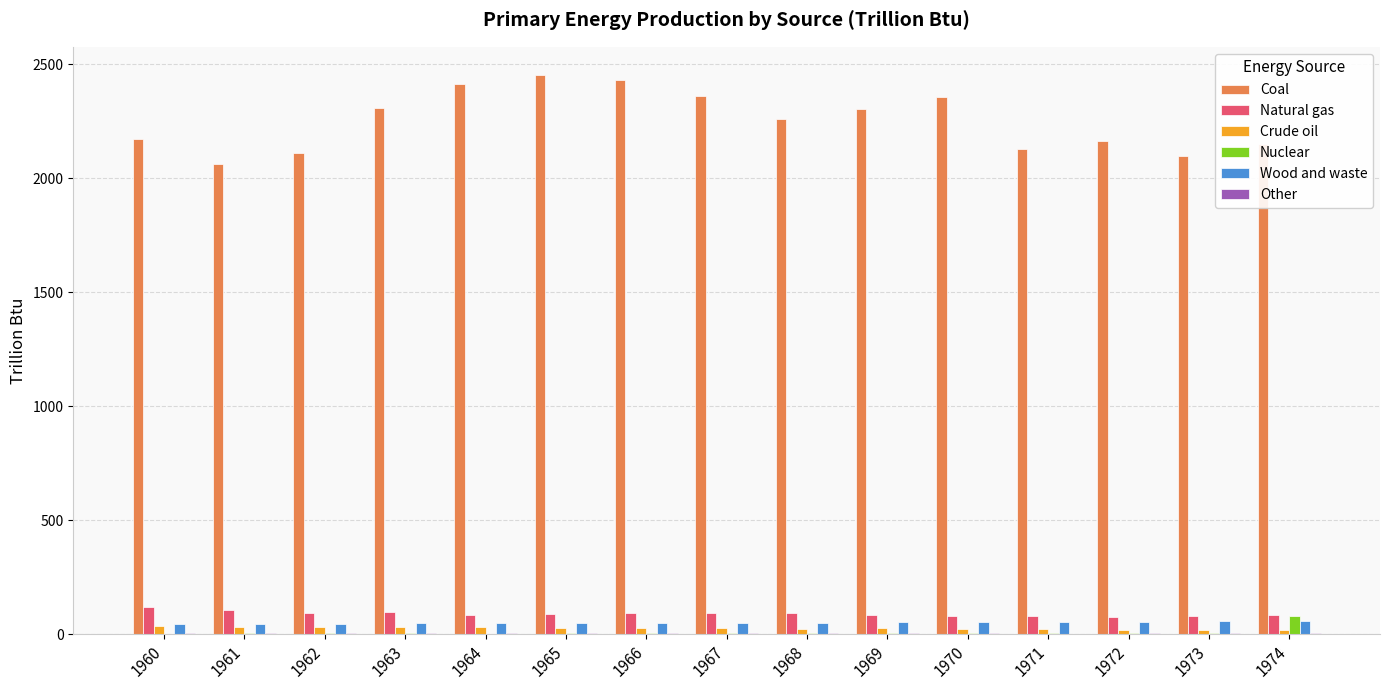

What is the highest value of the Natural gas series?

117.9